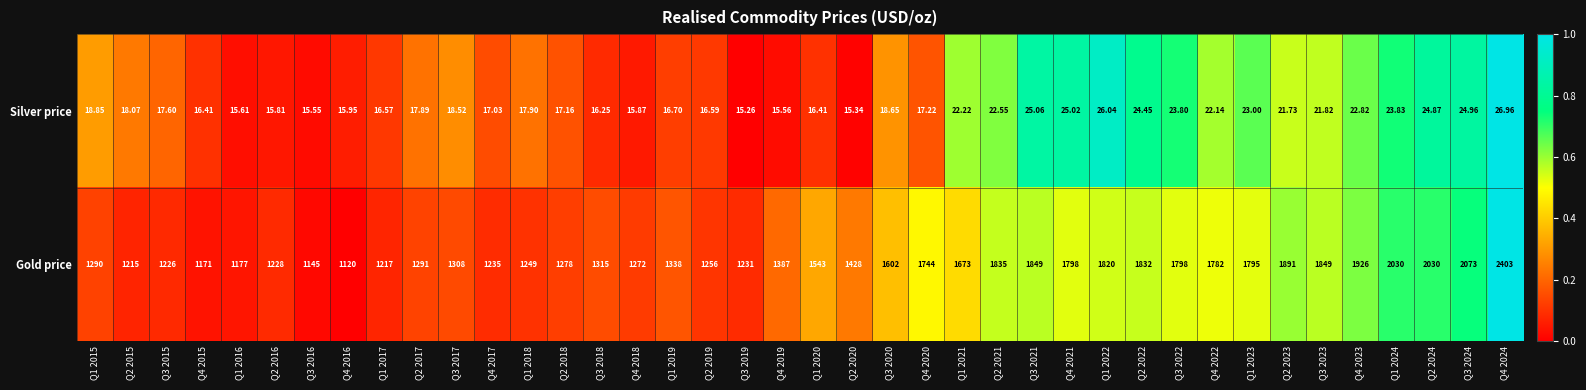

How many series are shown in this chart?

2